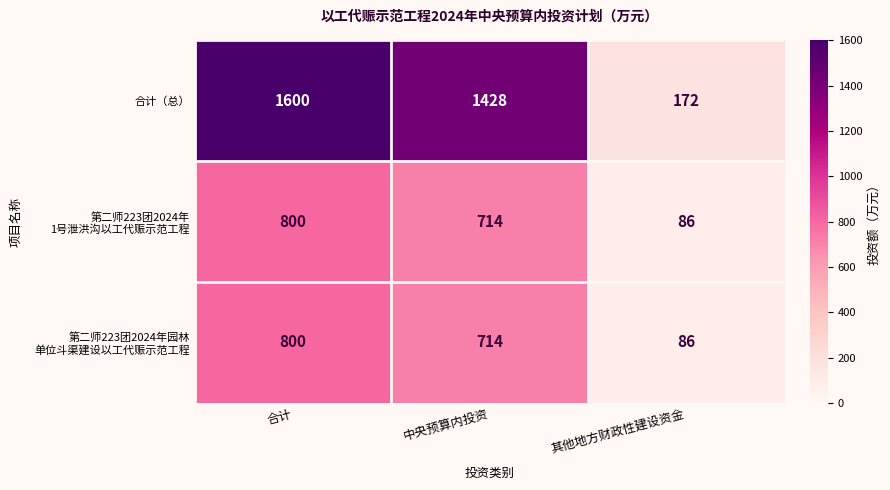

What is the total value across all series at 中央预算内投资?

2856